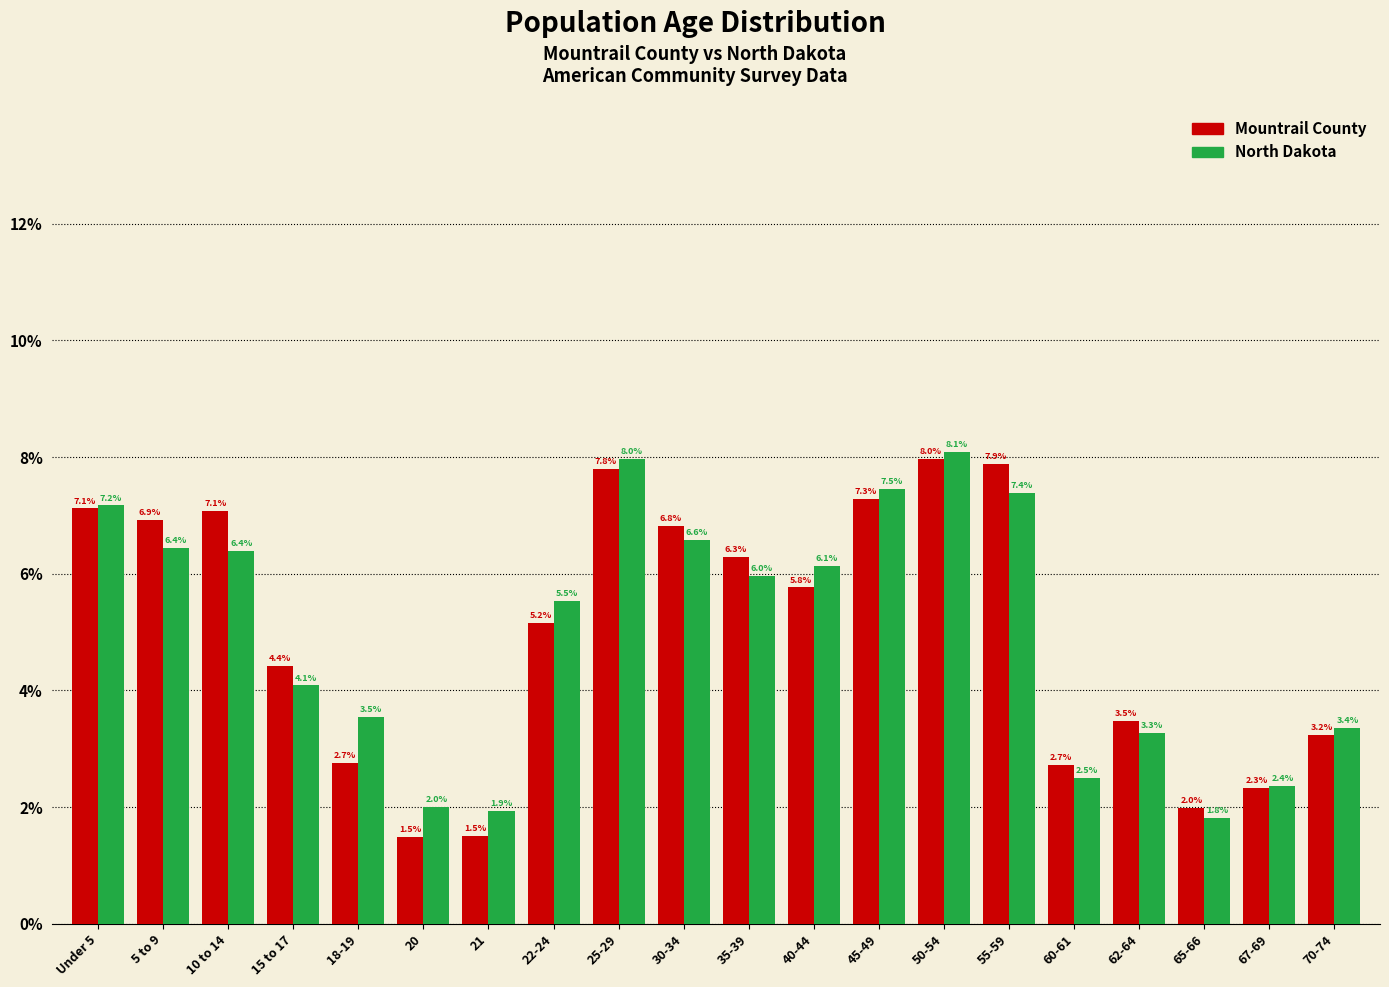

Reading right to left, extract all data points from this chart.

Mountrail County: 70-74=3.2	67-69=2.3	65-66=2.0	62-64=3.5	60-61=2.7	55-59=7.9	50-54=8.0	45-49=7.3	40-44=5.8	35-39=6.3	30-34=6.8	25-29=7.8	22-24=5.2	21=1.5	20=1.5	18-19=2.7	15 to 17=4.4	10 to 14=7.1	5 to 9=6.9	Under 5=7.1
North Dakota: 70-74=3.4	67-69=2.4	65-66=1.8	62-64=3.3	60-61=2.5	55-59=7.4	50-54=8.1	45-49=7.5	40-44=6.1	35-39=6.0	30-34=6.6	25-29=8.0	22-24=5.5	21=1.9	20=2.0	18-19=3.5	15 to 17=4.1	10 to 14=6.4	5 to 9=6.4	Under 5=7.2